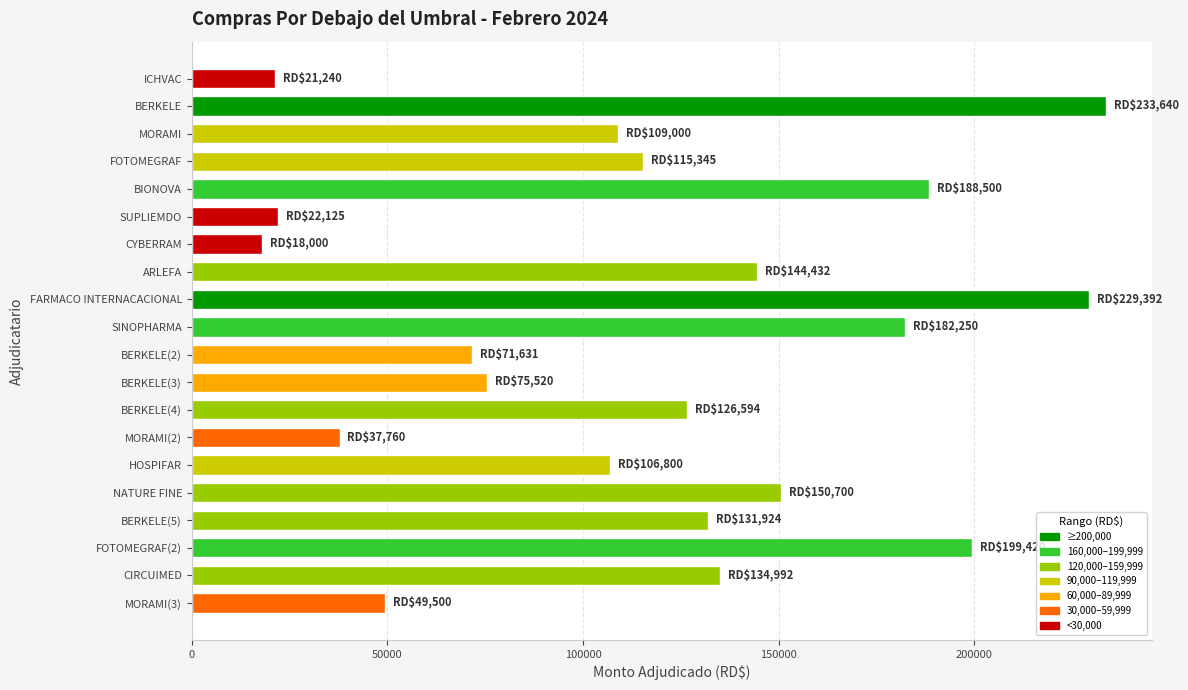

The value at BERKELE(4) is 78387.3. True or false?

False